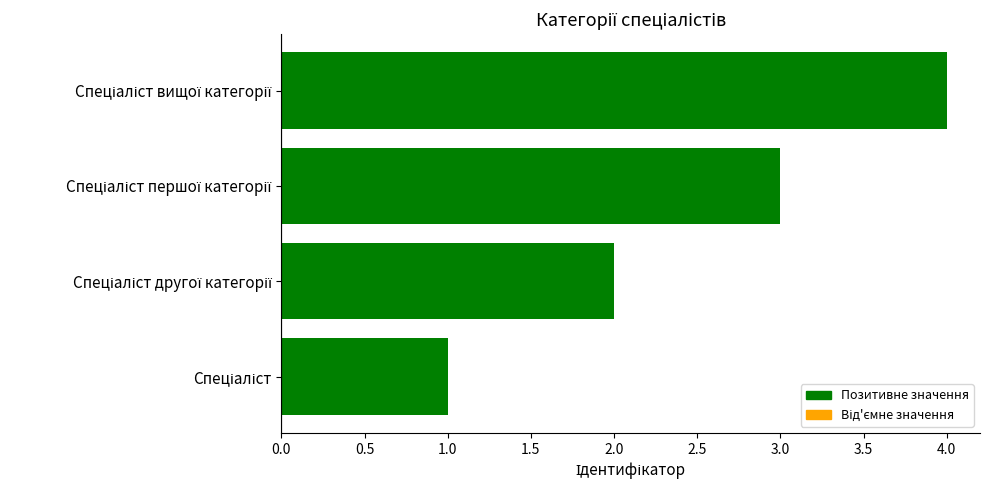

What is the smallest value displayed?

1